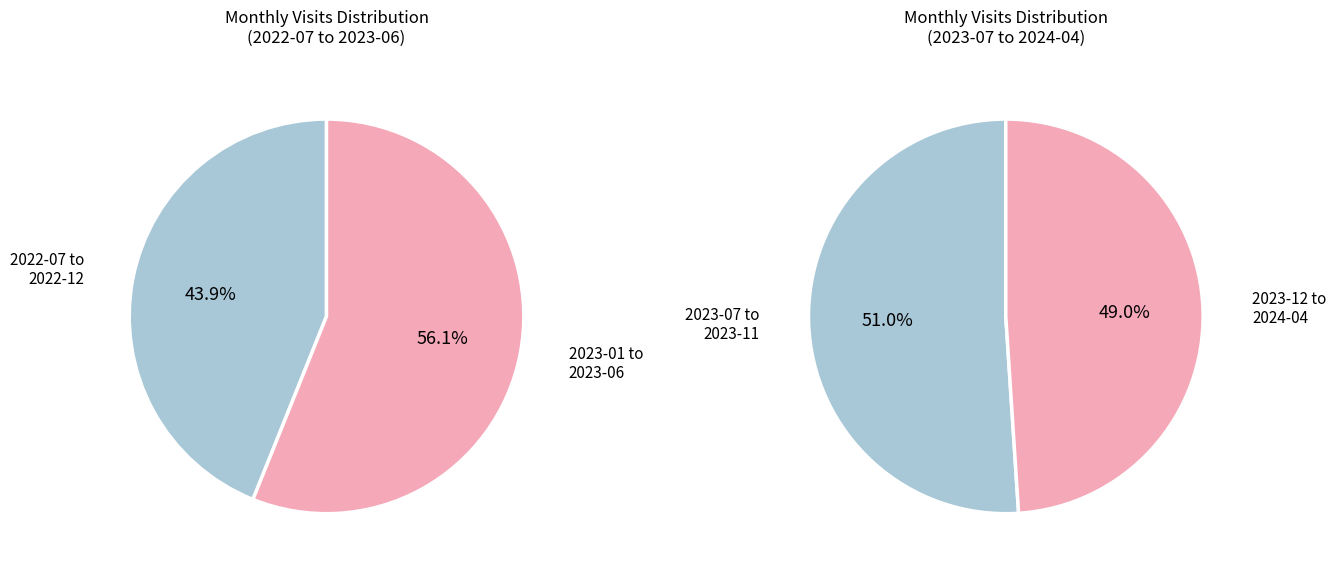

What is the smallest slice in the pie chart?

2022-07